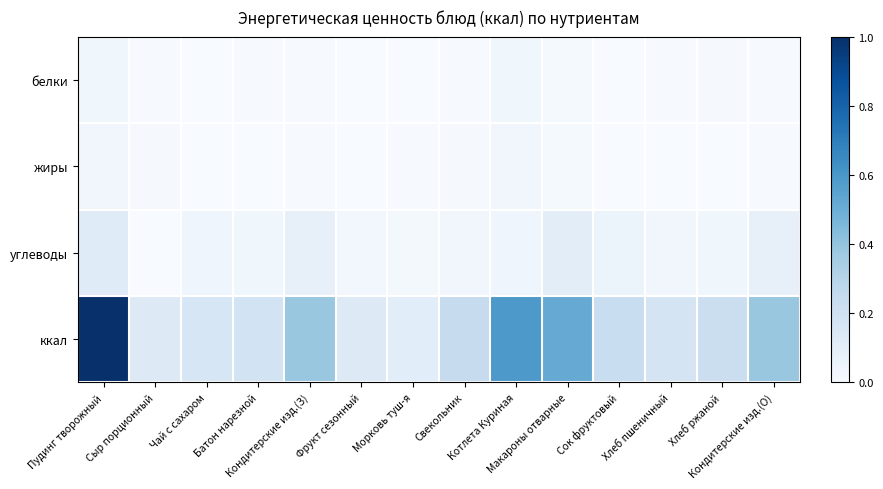

Between Батон нарезной and Кондитерские изд.(З), which series saw the biggest shift?

ккал